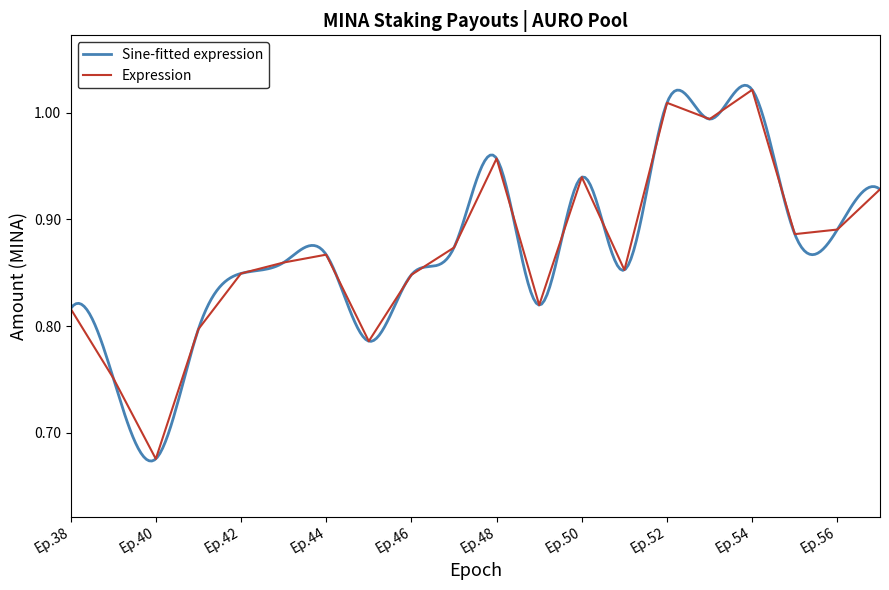

The Expression series shows 1.7 at Ep.50. True or false?

False